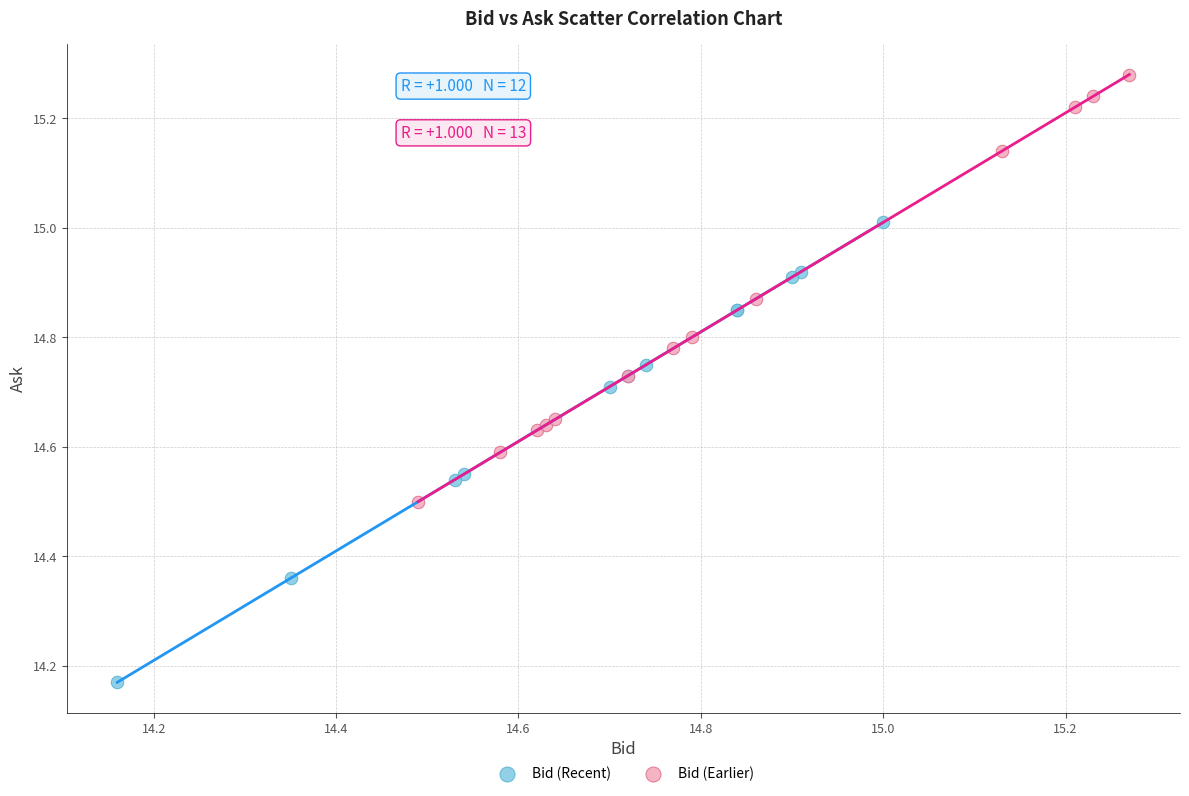

Which series reaches the minimum Y coordinate?

Bid (Recent)